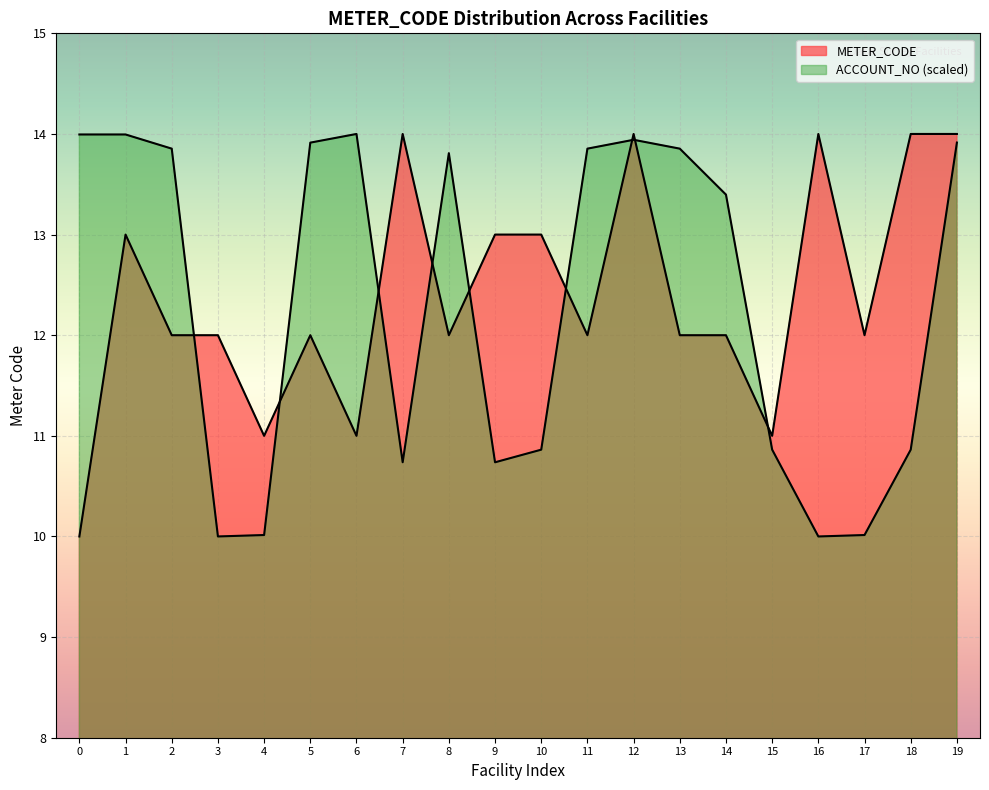

Does the chart display data point markers on the line(s)?

No